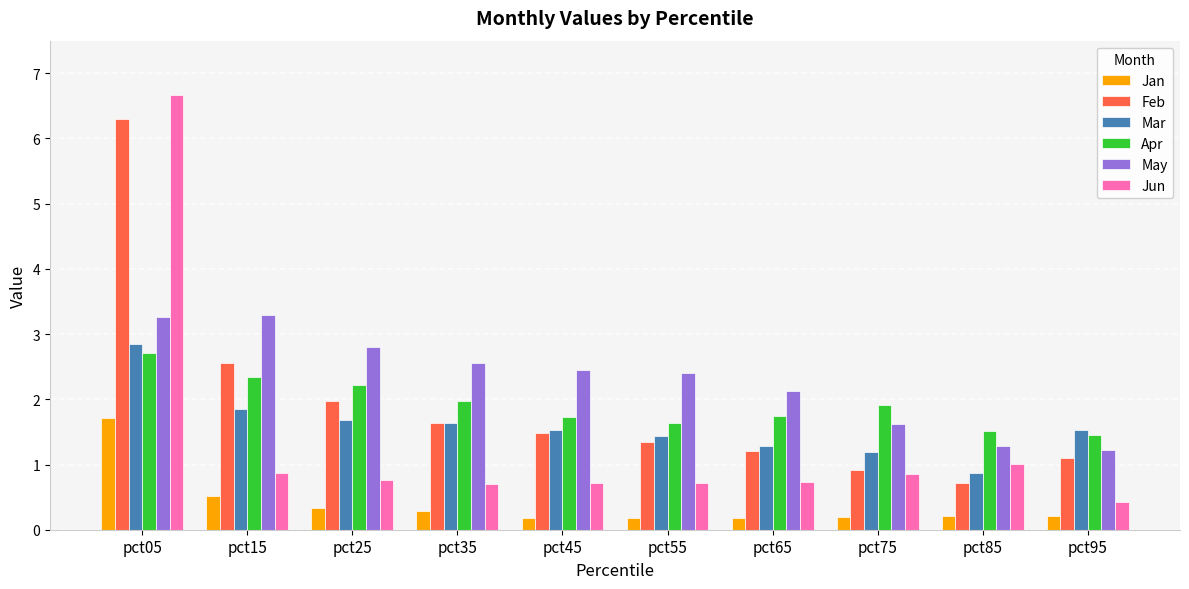

Are the bars grouped side by side (vs. stacked)?

Yes